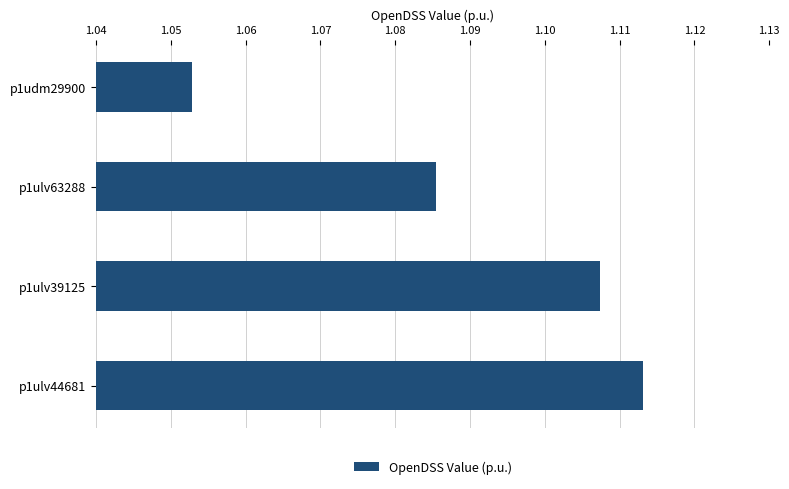

At which category does the chart reach its minimum across all series?

p1udm29900